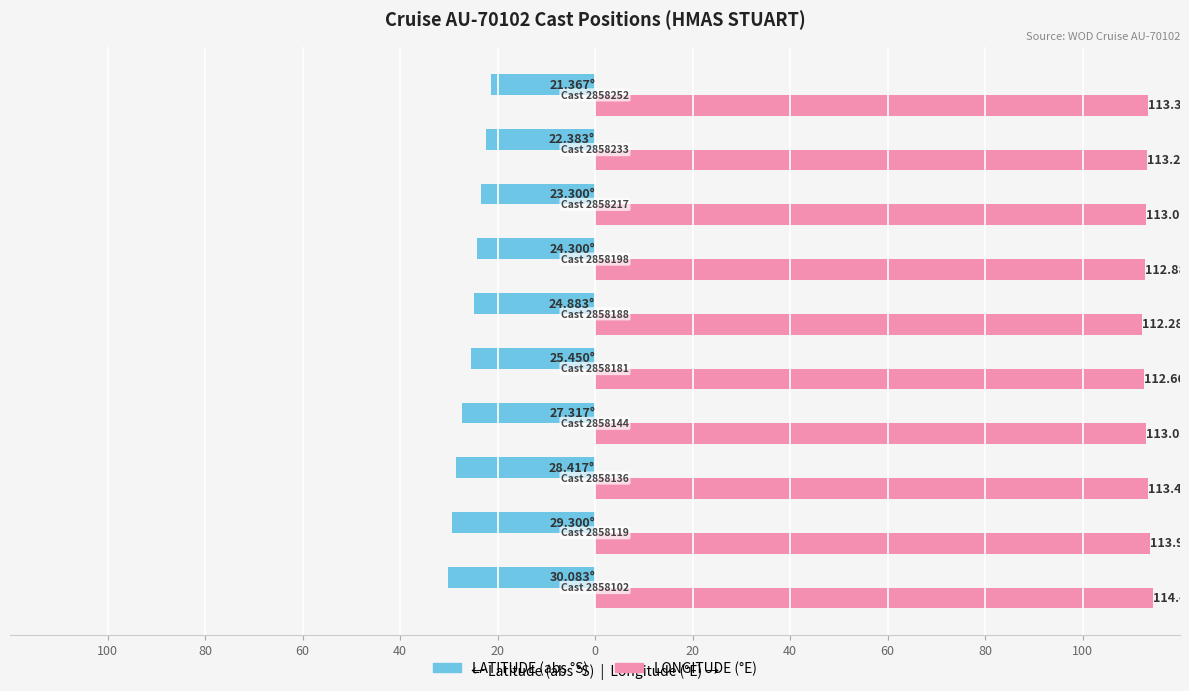

What is the greatest value displayed?

114.5